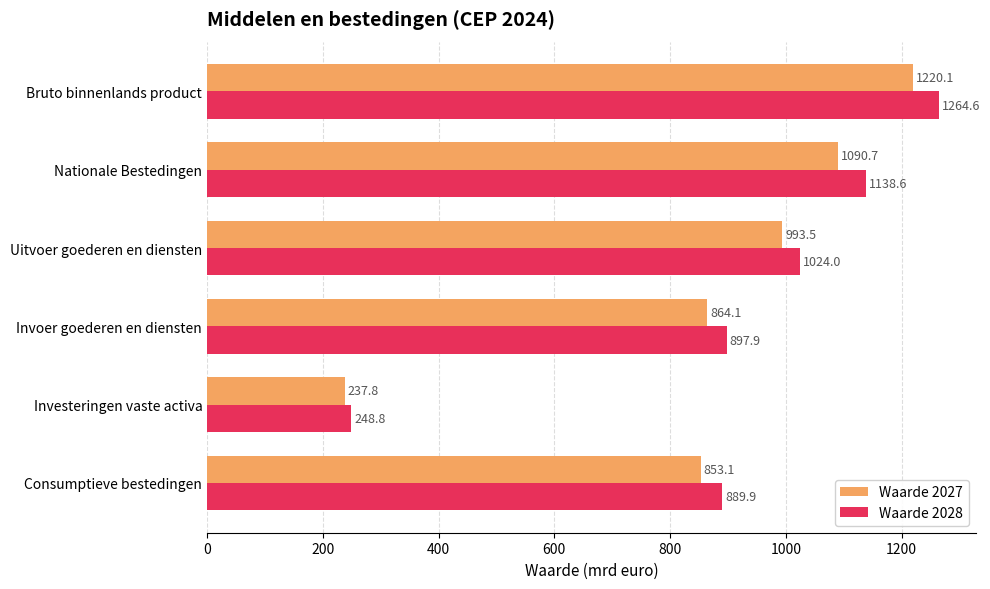

List the series in order of their peak value, lowest first.

Waarde 2027, Waarde 2028